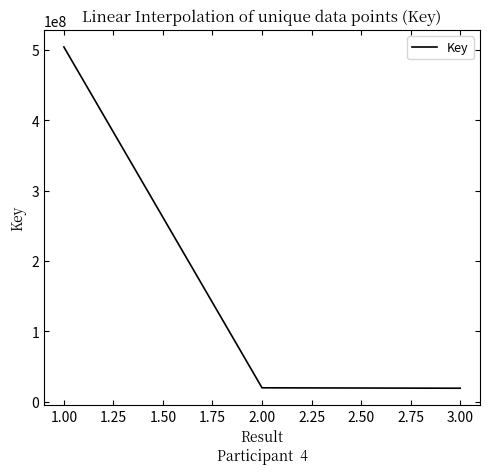

What is the sum of all values?

542757576